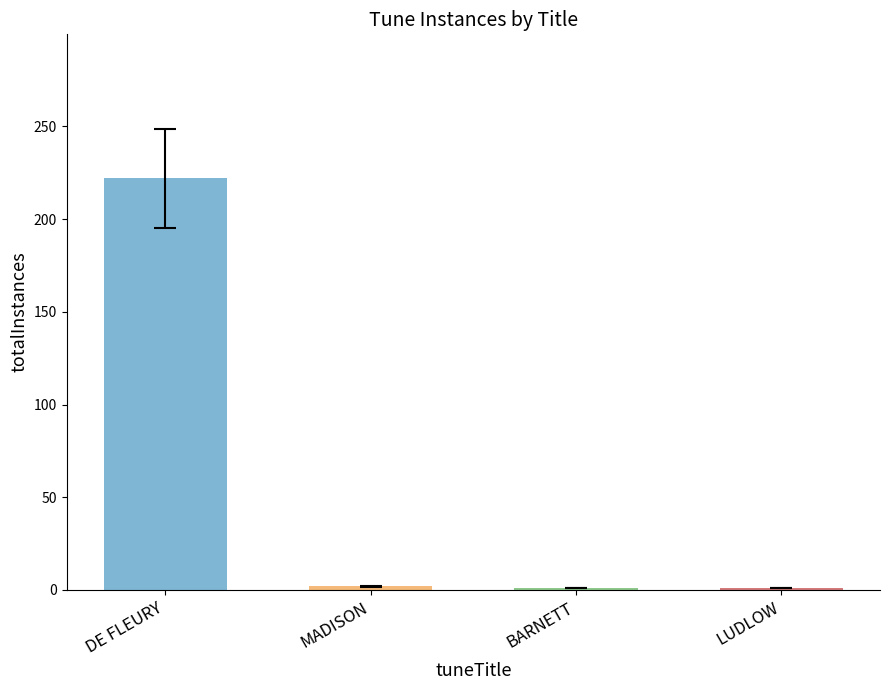

Which has a higher value, DE FLEURY or LUDLOW?

DE FLEURY